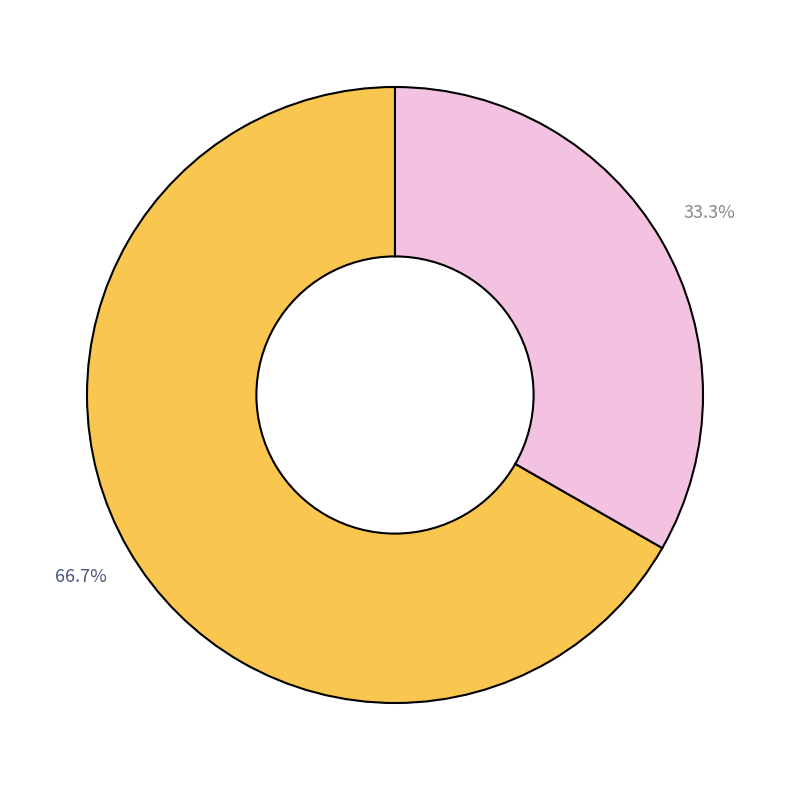

Count the number of slices in the pie.

2